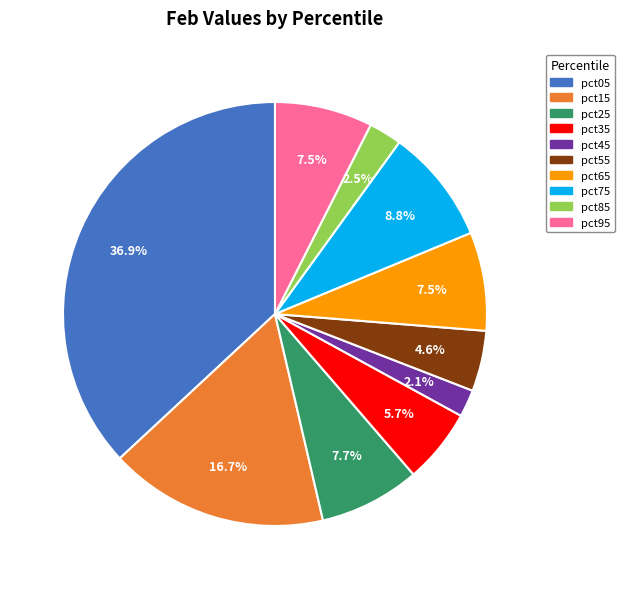

Does pct85 represent more than half of the total?

No